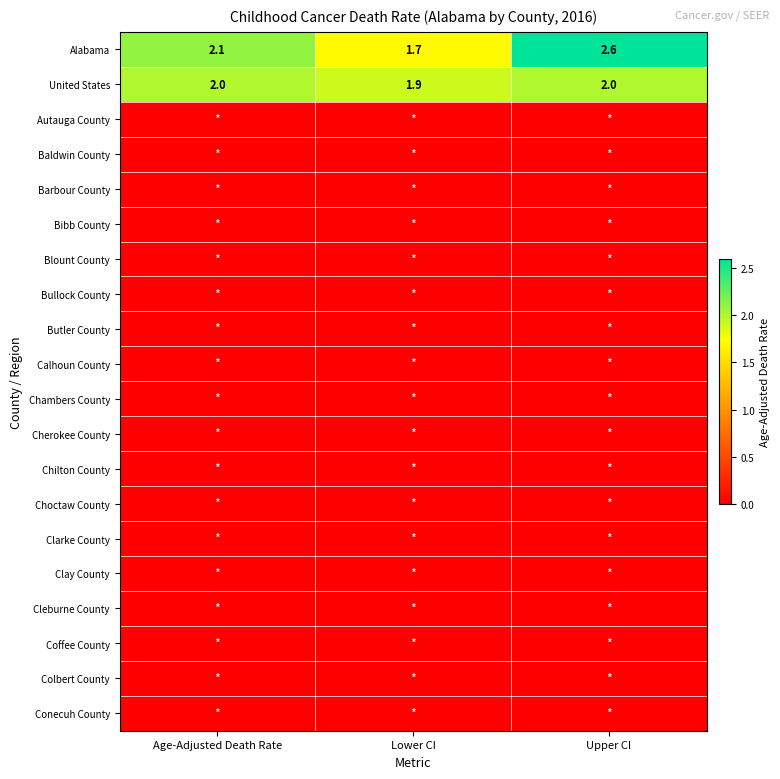

Between Lower CI and Upper CI, which is larger?

Upper CI